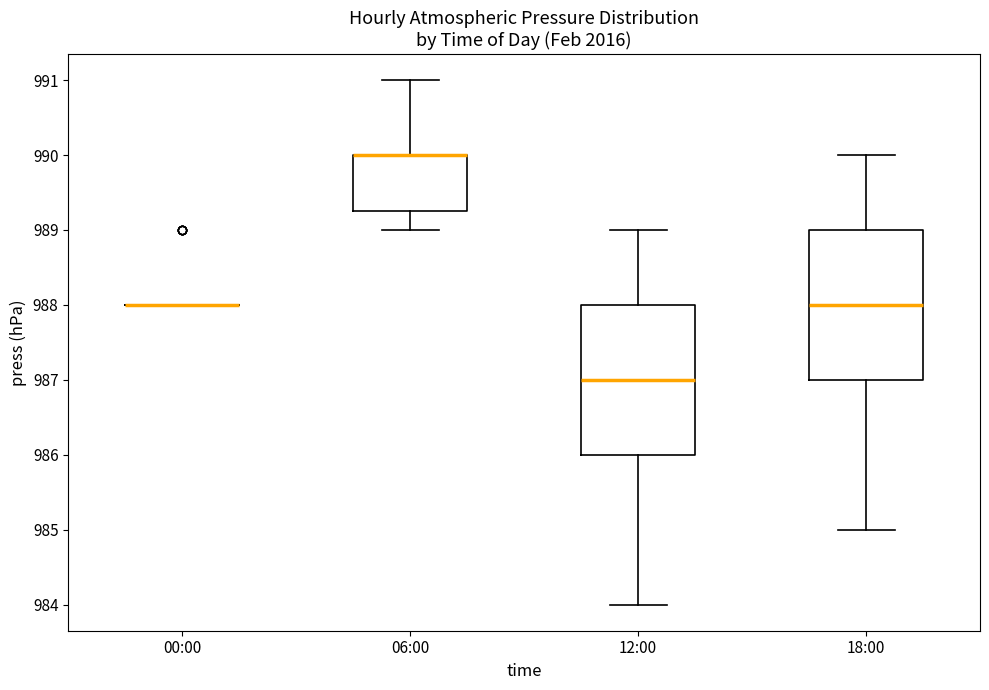

Where is the lower edge of the box for 18:00 on the y-axis? The values are not printed on the chart, so give them approximately, as read against the axis.

987.0